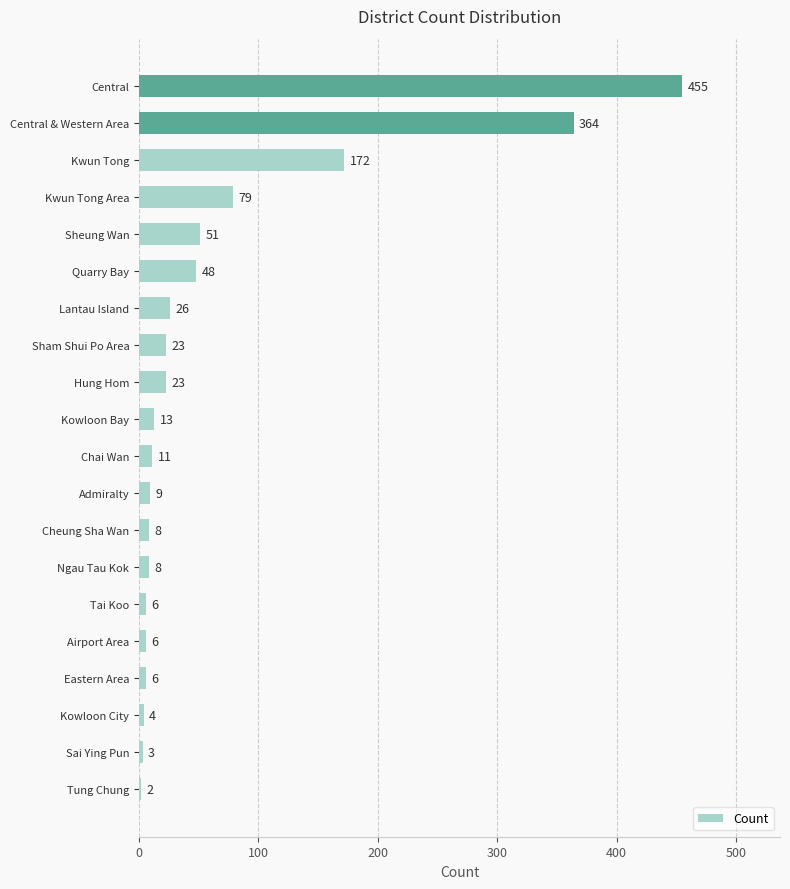

What is the maximum value shown in the chart?

455